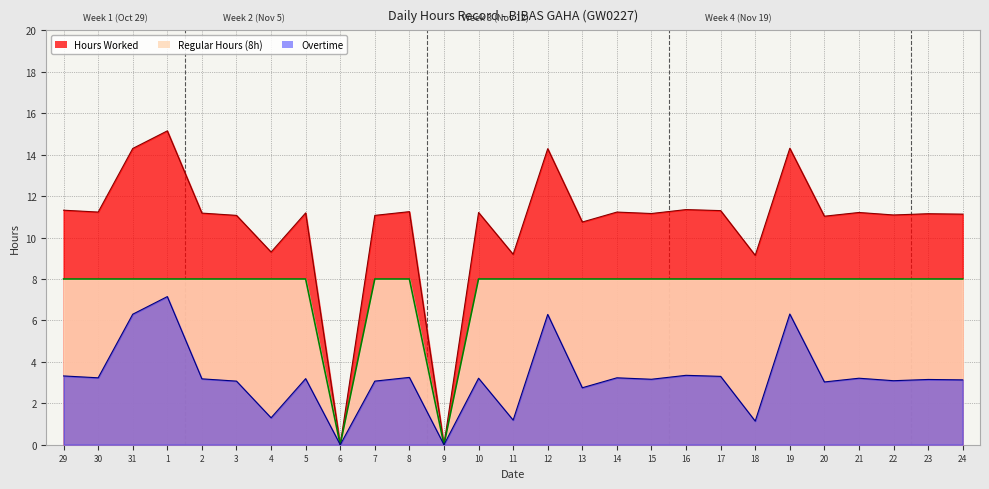

At which category is the sum across all series the highest?

1